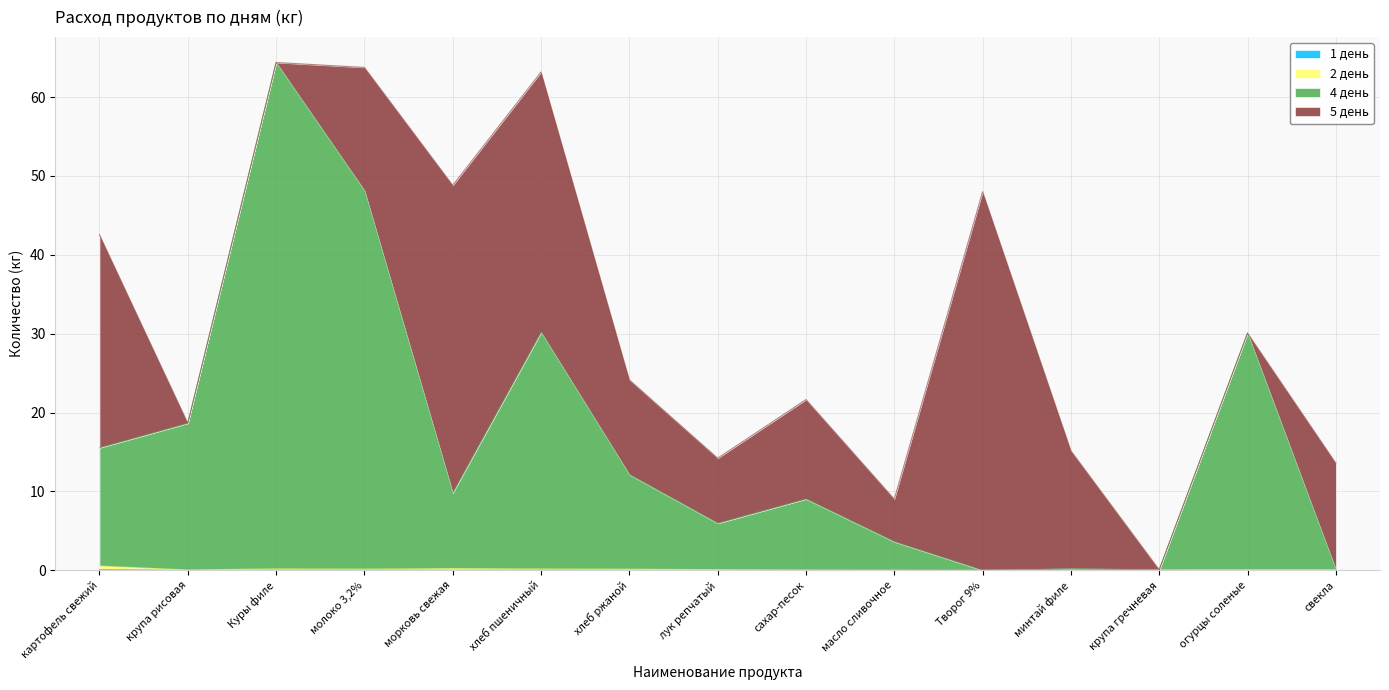

What is the difference between the second highest and second lowest values in the 1 день series?

0.1